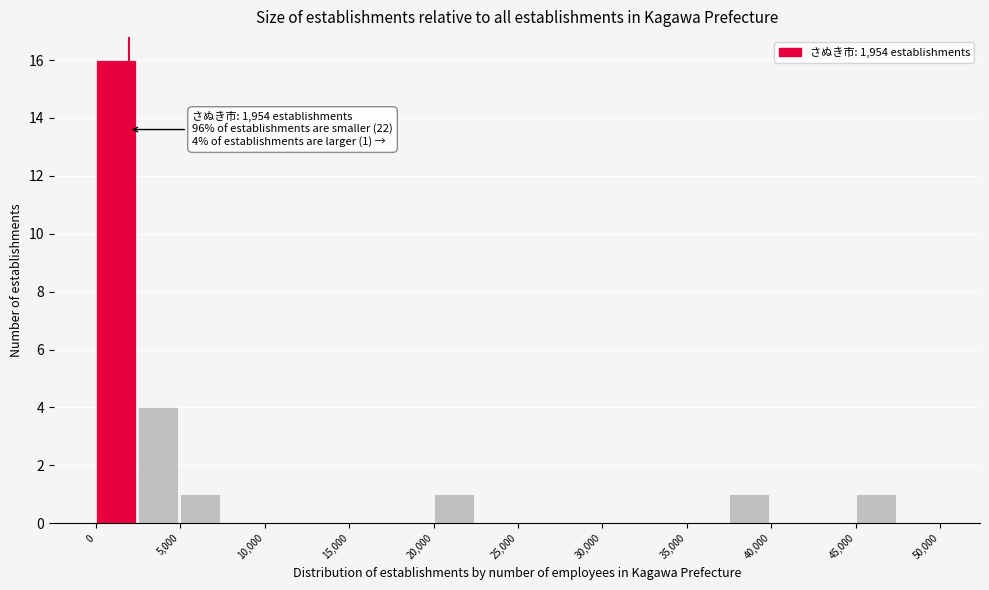

Over which range of the x-axis is the bar tallest?

0 to 2500